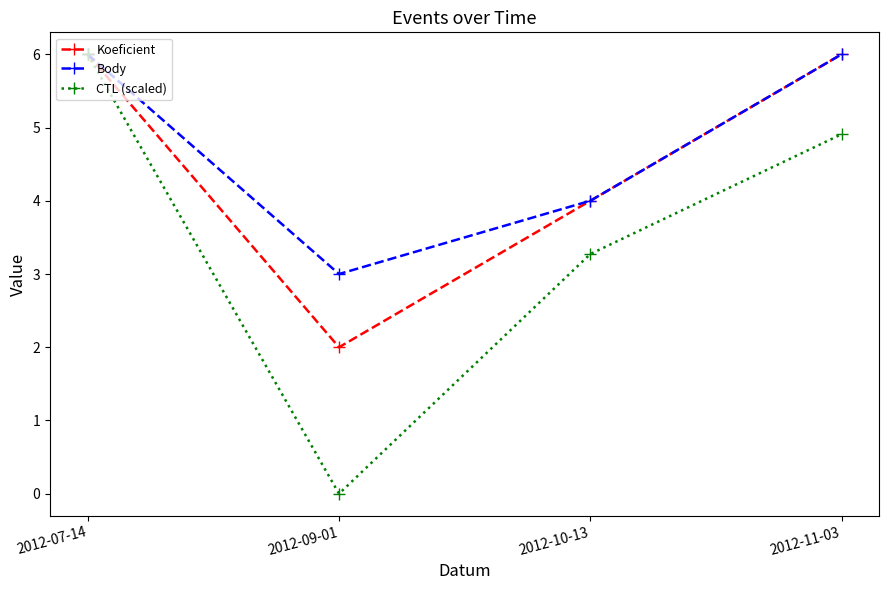

Rank the series by their average value, from lowest to highest.

CTL (scaled), Koeficient, Body